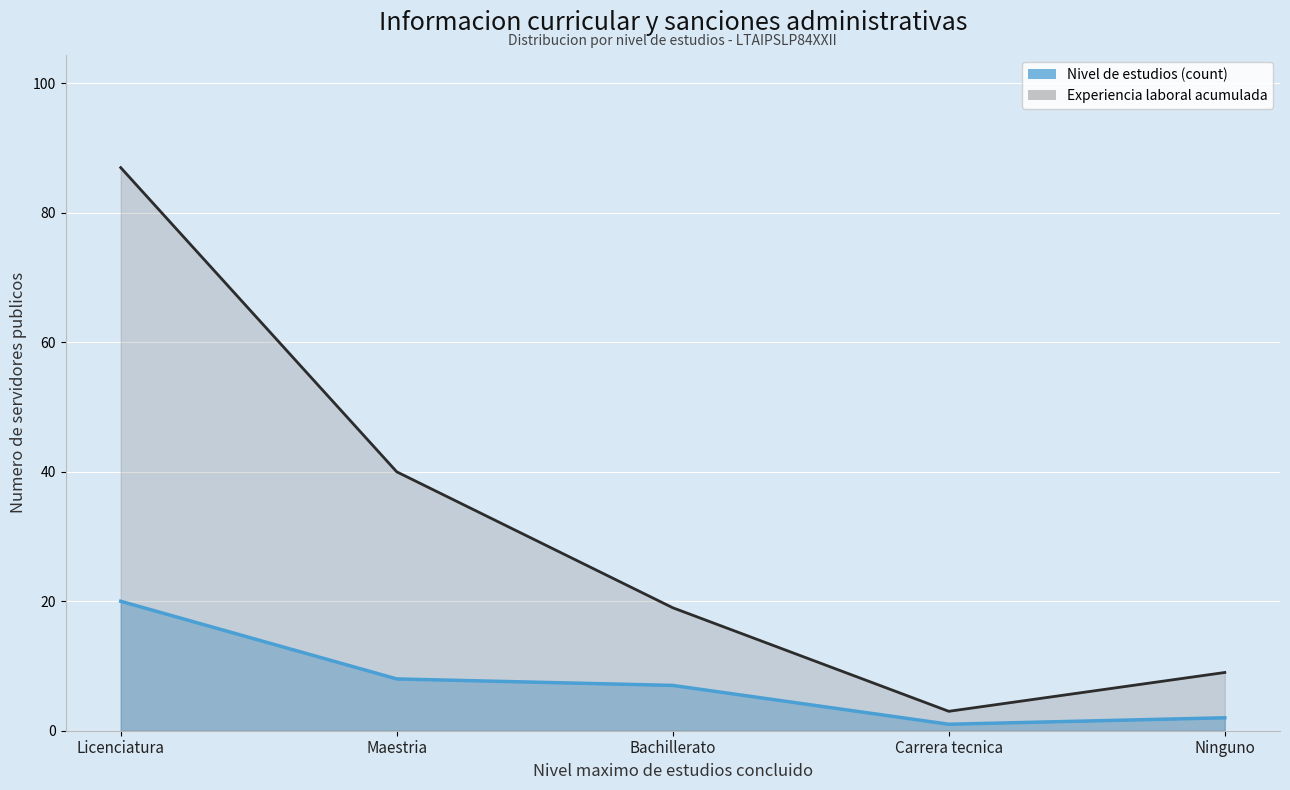

List the labels in order of Nivel de estudios (count) value, largest first.

Licenciatura, Maestria, Bachillerato, Ninguno, Carrera tecnica